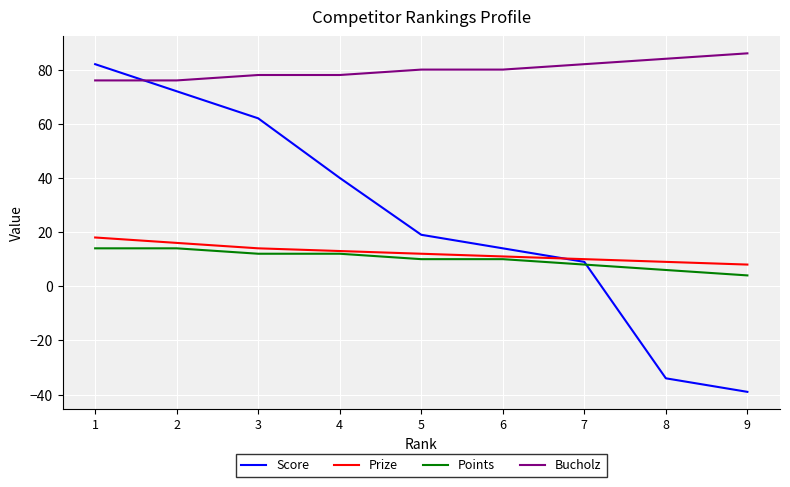

Which series has the largest range (max minus min)?

Score